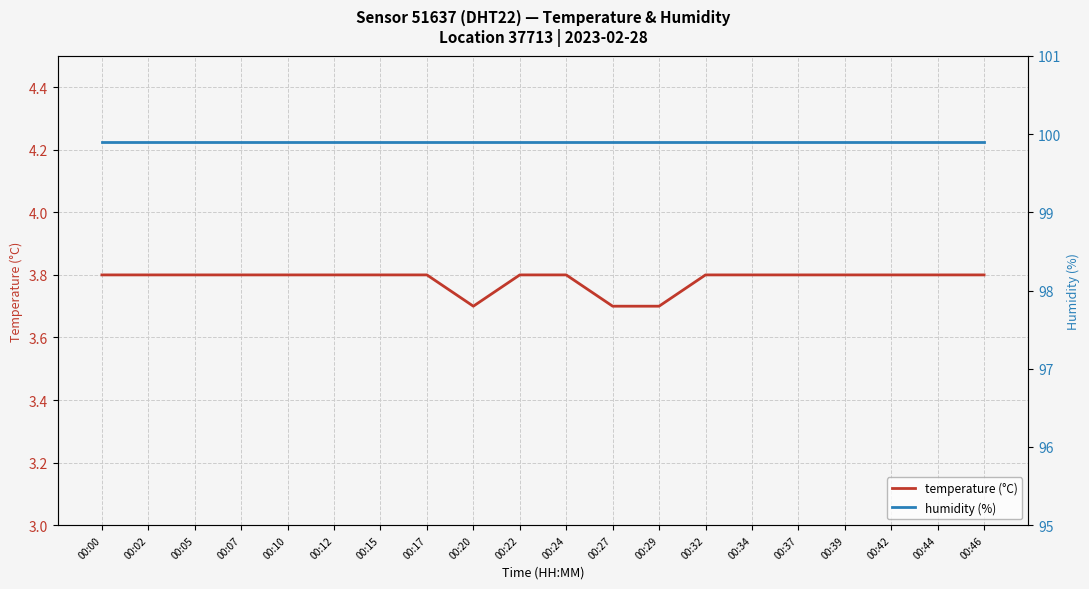

True or false: temperature (°C) has a value of 2.0 at 00:46.

False